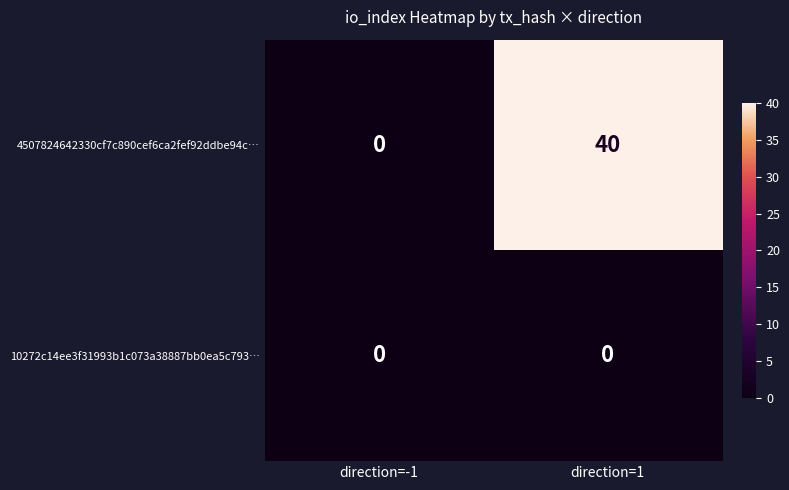

Which series has the largest total across all categories?

4507824642330cf7c890cef6ca2fef92ddbe94c…